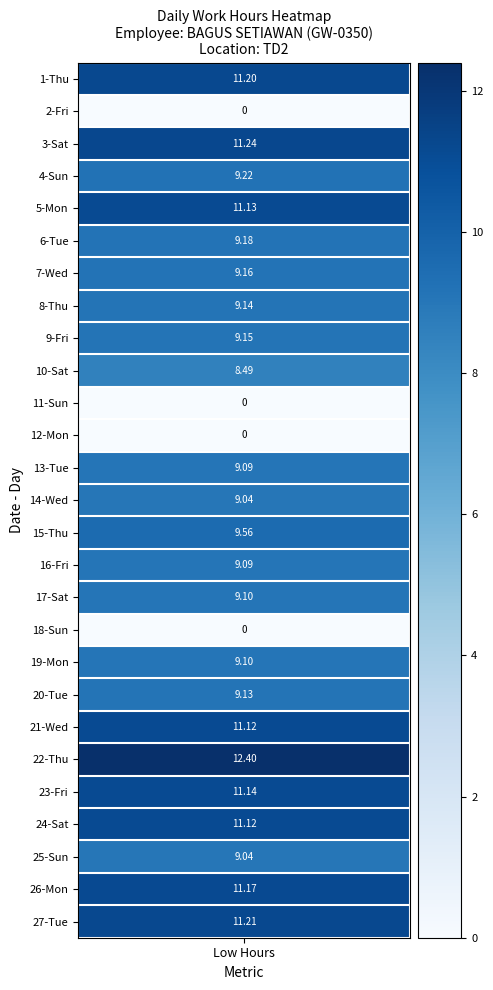

What is the sum of the 1 values at 27-Tue and 14-Wed?

20.2